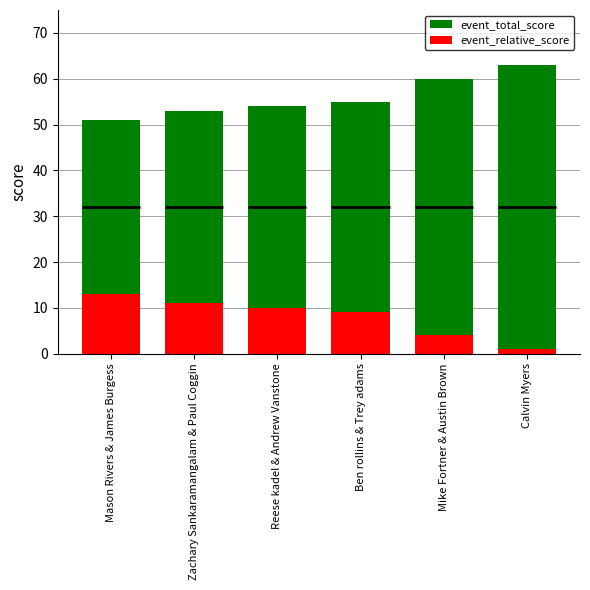

The value of event_total_score at Mason Rivers & James Burgess is 51. True or false?

True